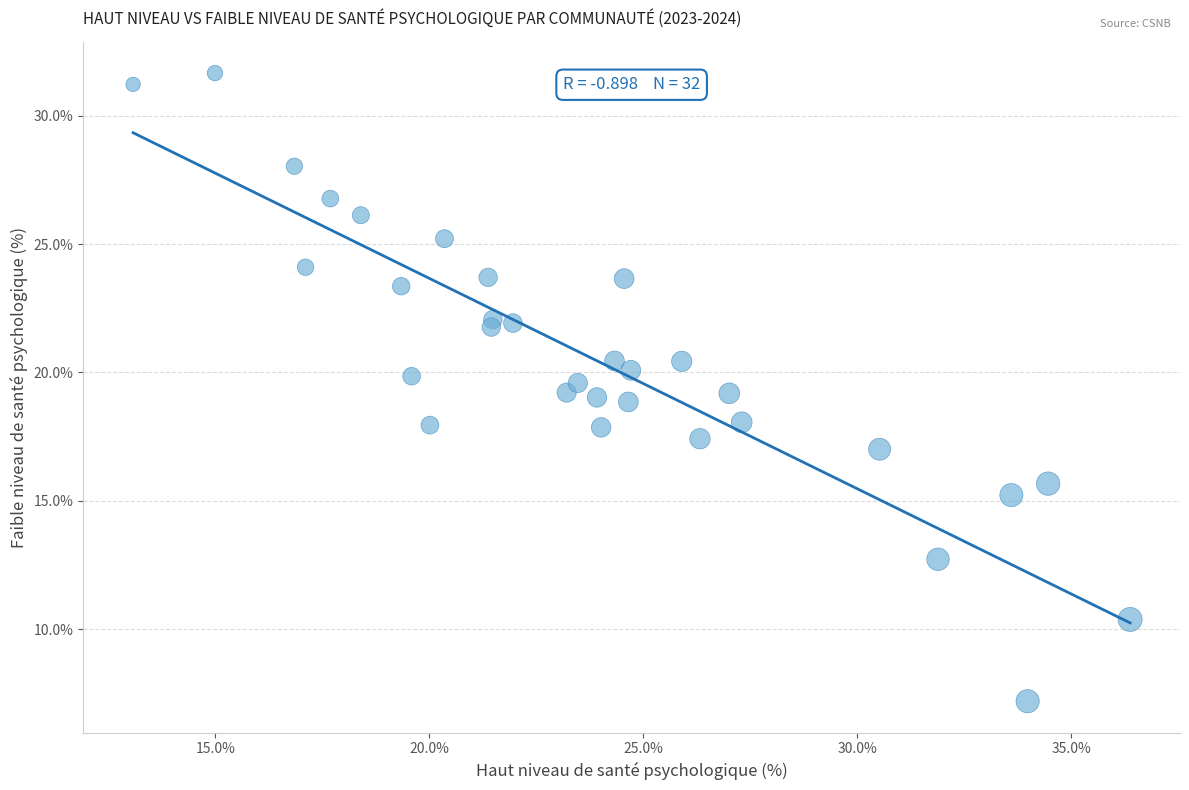

What is the range of X values (max minus min)?

23.3